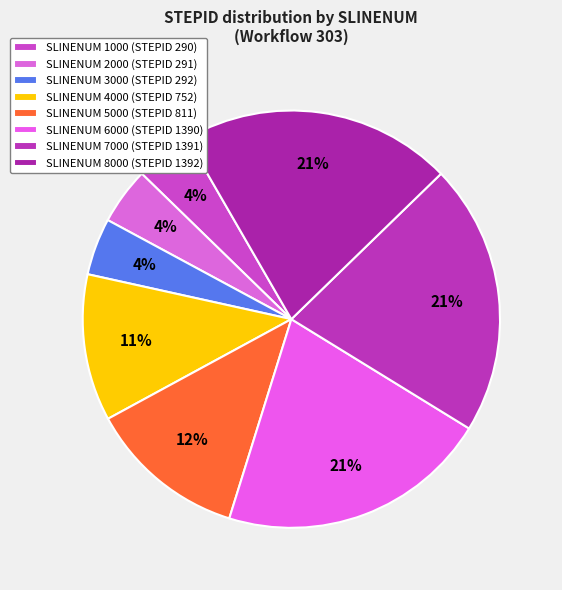

How many slices are in this pie chart?

8